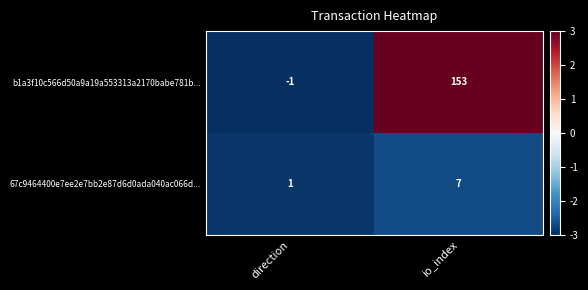

What is the greatest value displayed?

153